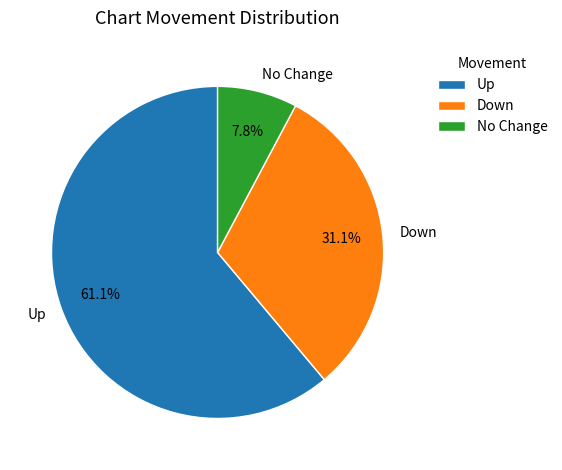

Rank the categories by value from lowest to highest.

No Change, Down, Up